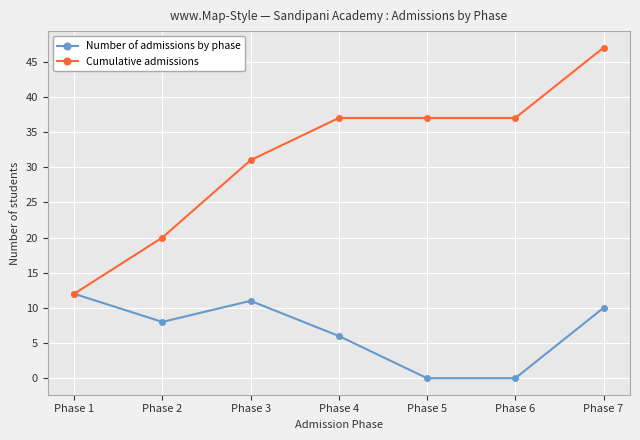

At which label is Cumulative admissions closest to 29?

Phase 3